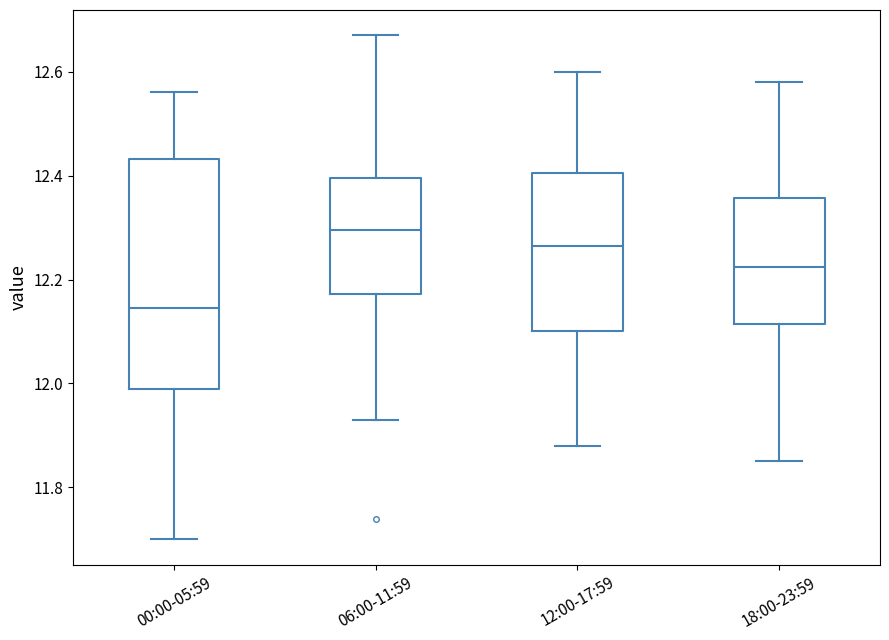

Which box is the tallest, from its lower edge to its upper edge?

00:00-05:59